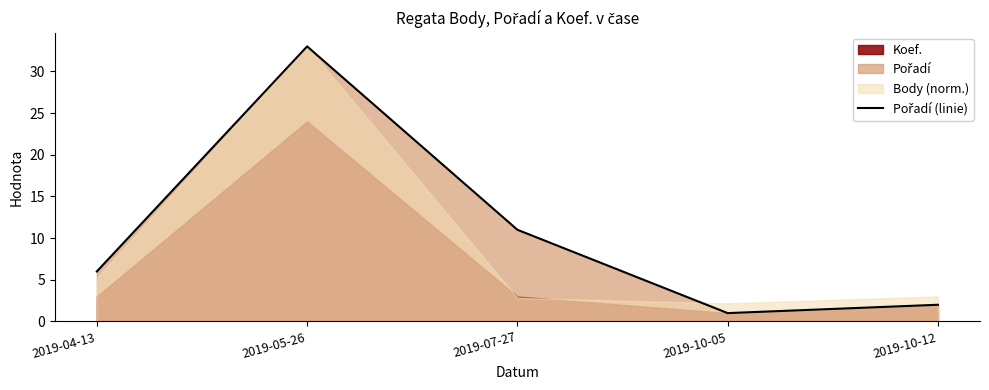

How many points are higher than both their immediate neighbors (excluding endpoints)?

1